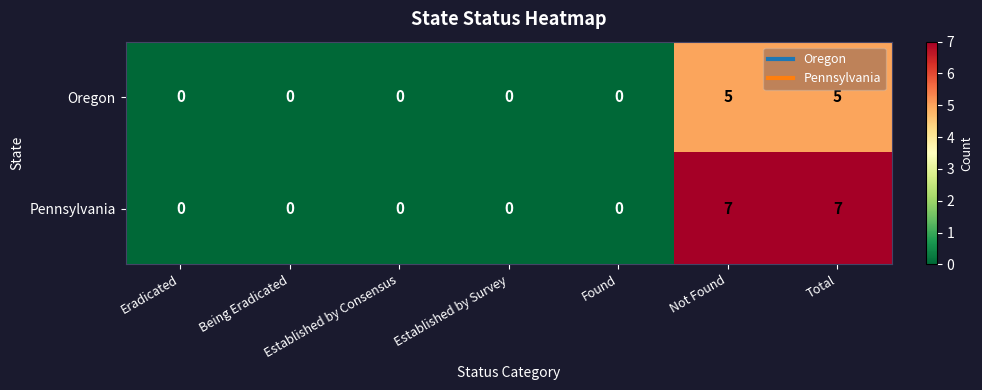

What is the sum of the Oregon values at Established by Survey and Not Found?

5